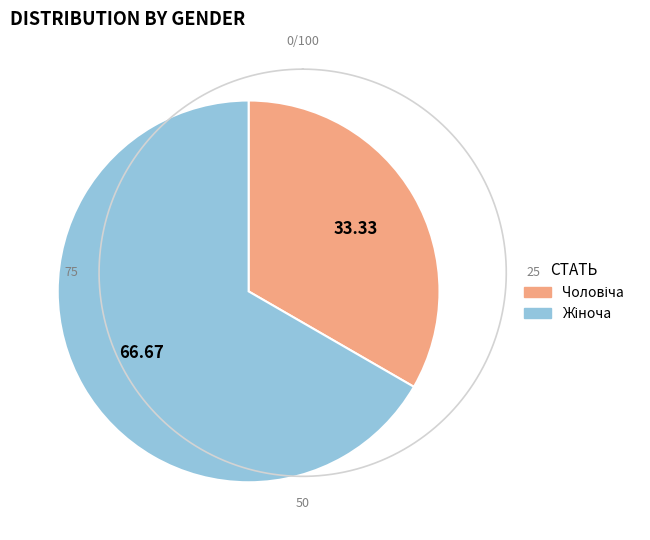

Is there a majority slice in this chart?

Yes